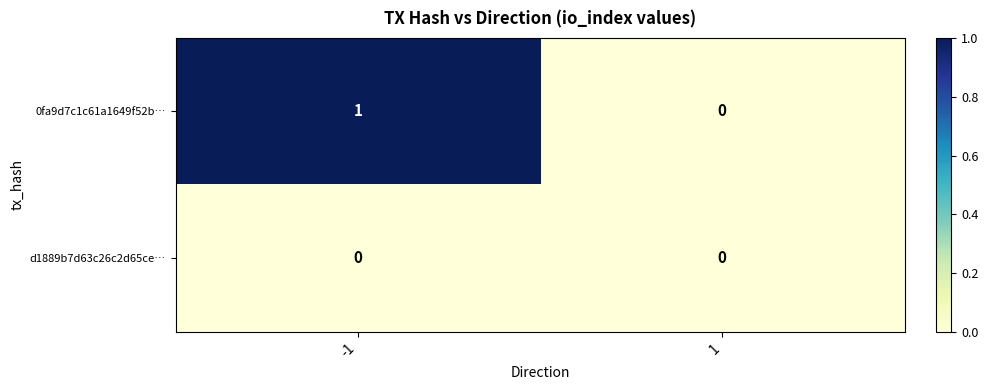

How many series are shown in this chart?

2